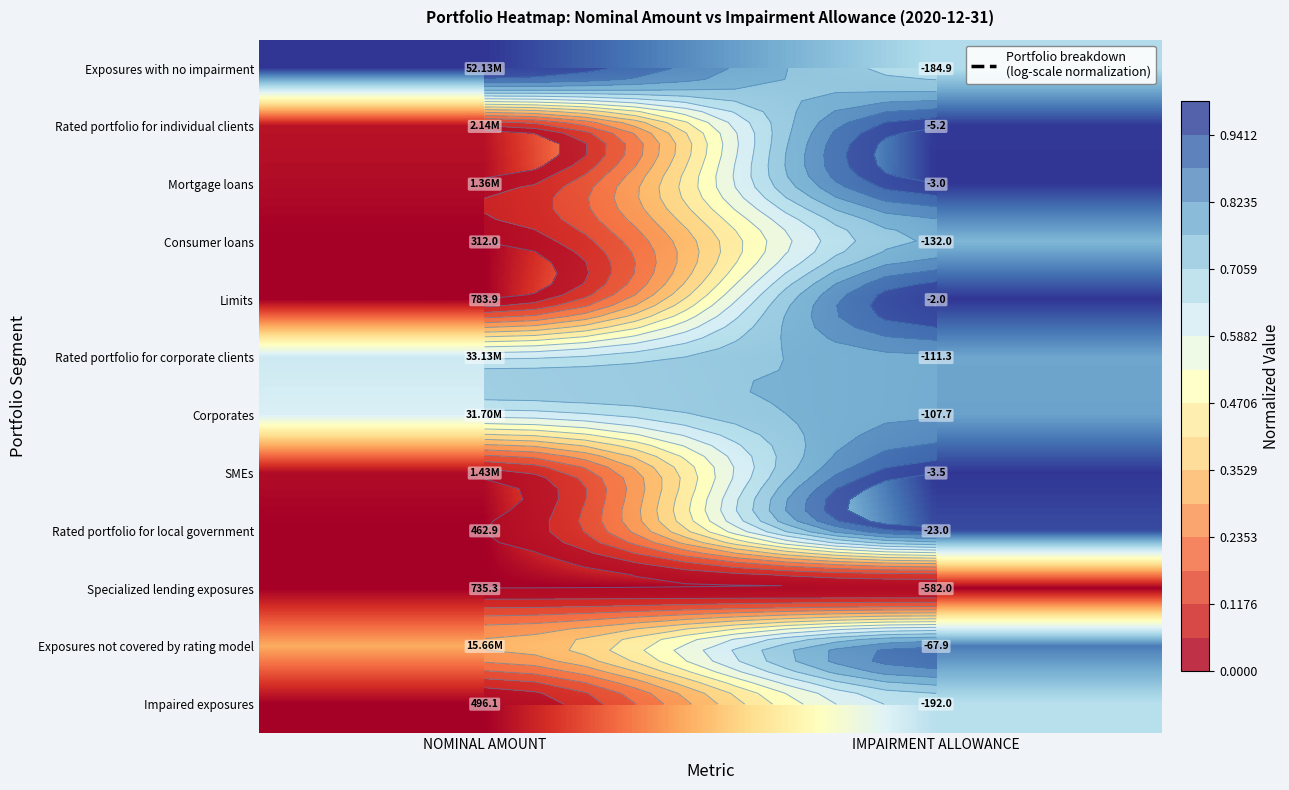

Which category has the lowest value in the Rated portfolio for individual clients series?

NOMINAL AMOUNT